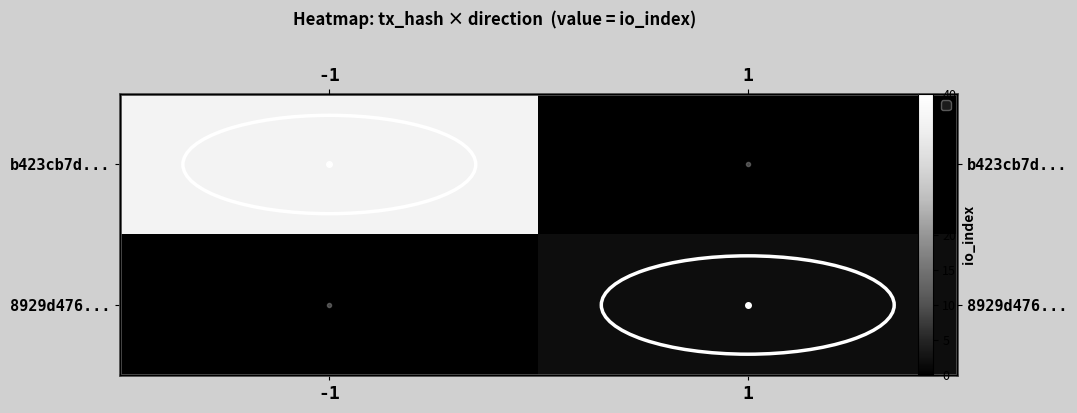

List the labels in order of b423cb7d... value, largest first.

-1, 1